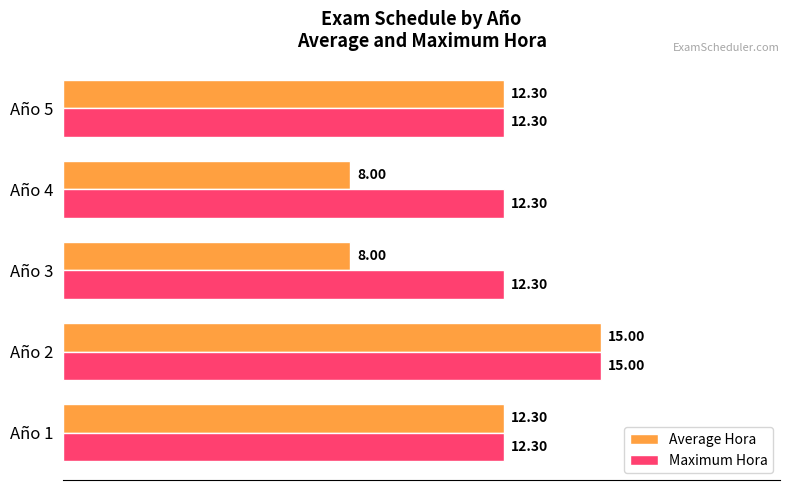

Is the value of Maximum Hora at Año 2 greater than the value of Average Hora at Año 4?

Yes